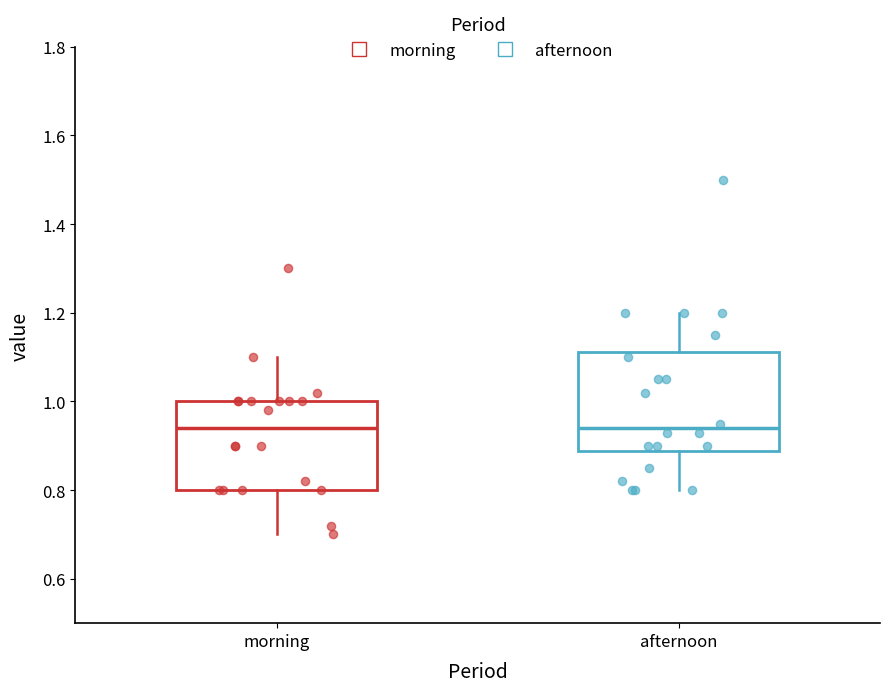

Reading left to right, transcribe this box plot: for each box, give where its median line is, the range the box spans, and where its two whiskers end, as read against the y-axis. The values are not printed on the chart, so give them approximately, as read against the axis.

morning: median 0.94, box 0.80 to 1.00, whiskers 0.70 to 1.10
afternoon: median 0.94, box 0.88 to 1.12, whiskers 0.80 to 1.20